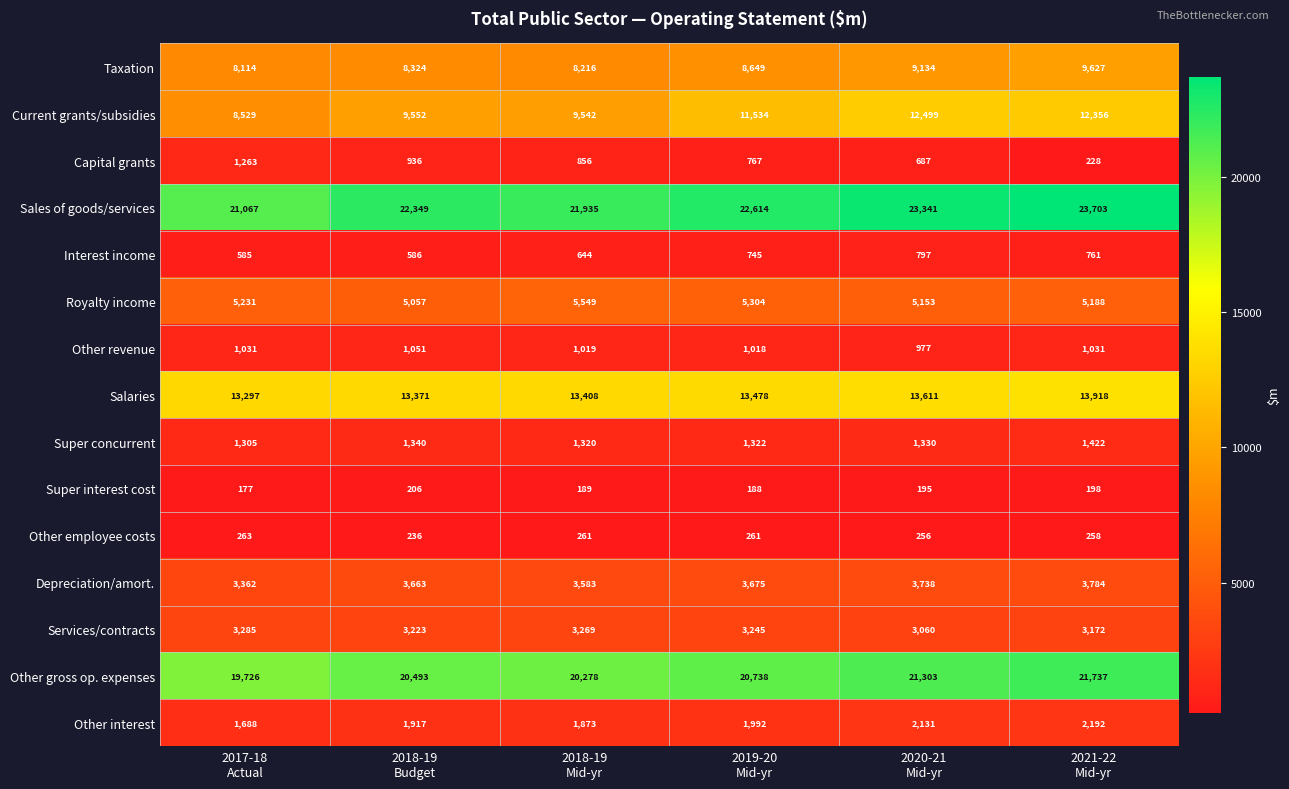

What is the difference between the maximum and minimum values in the Super interest cost series?

29